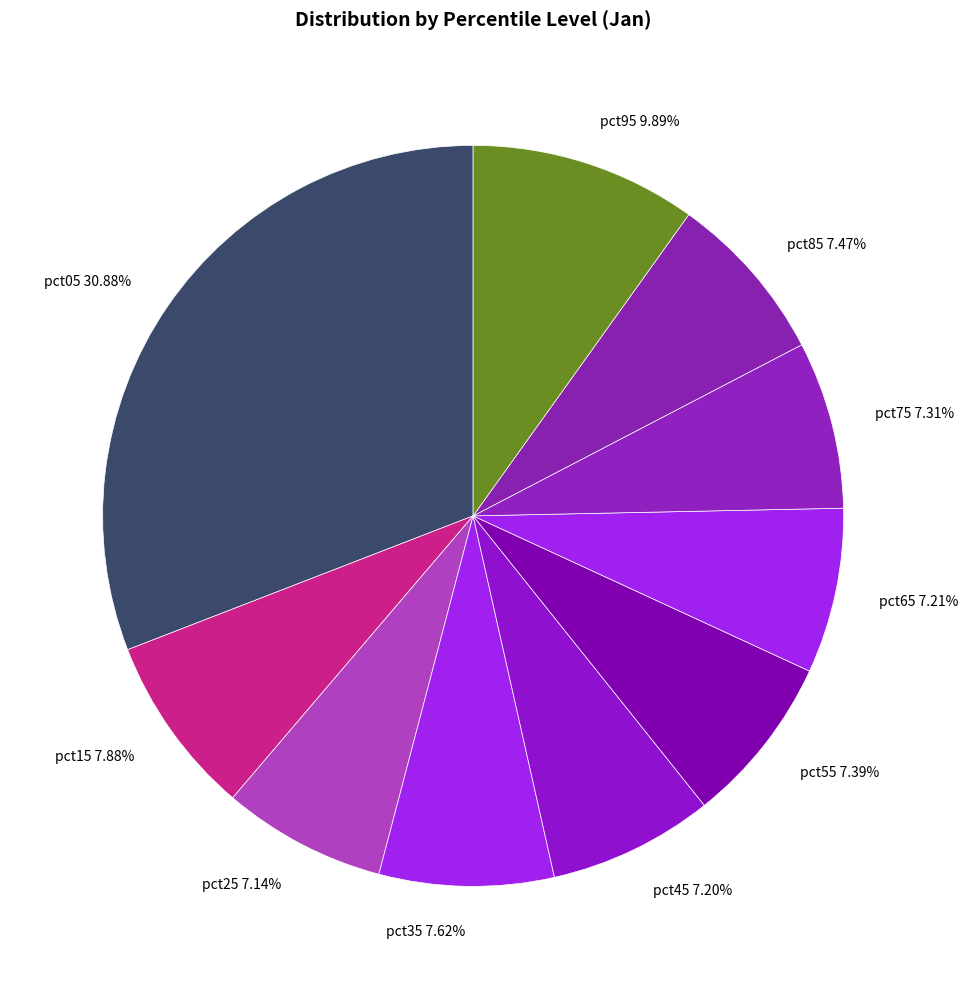

To the nearest percent, what percentage of the pie is pct15?

8%